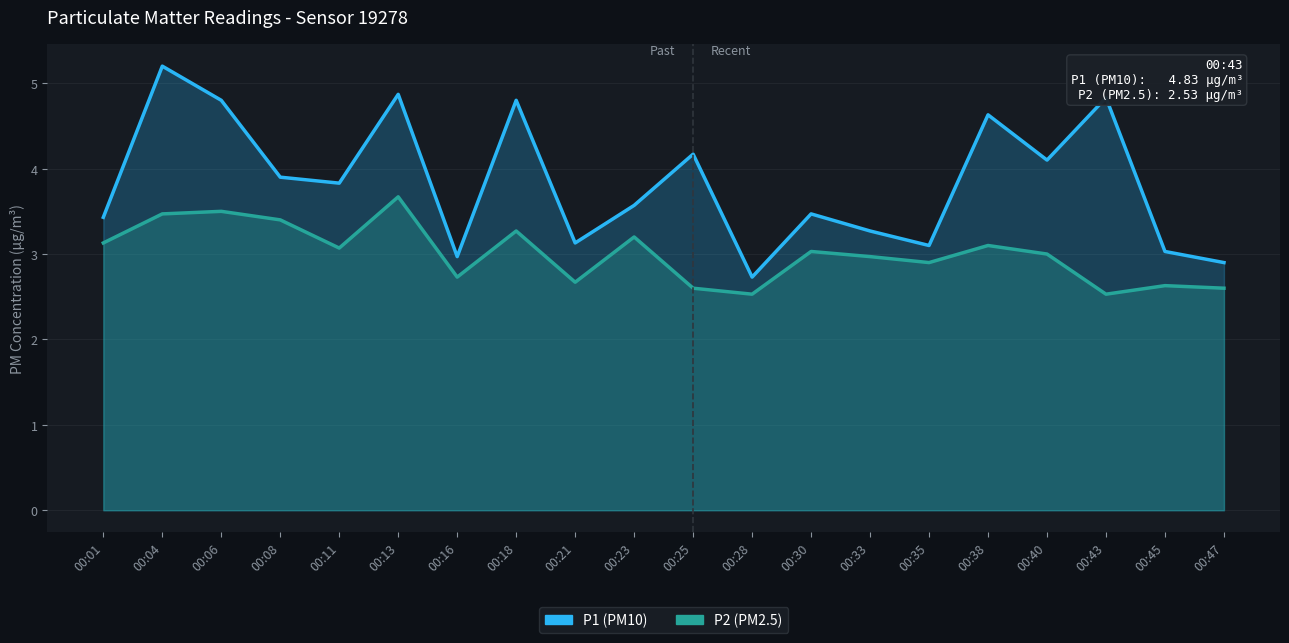

At which category does P2 reach its first local peak?

00:06